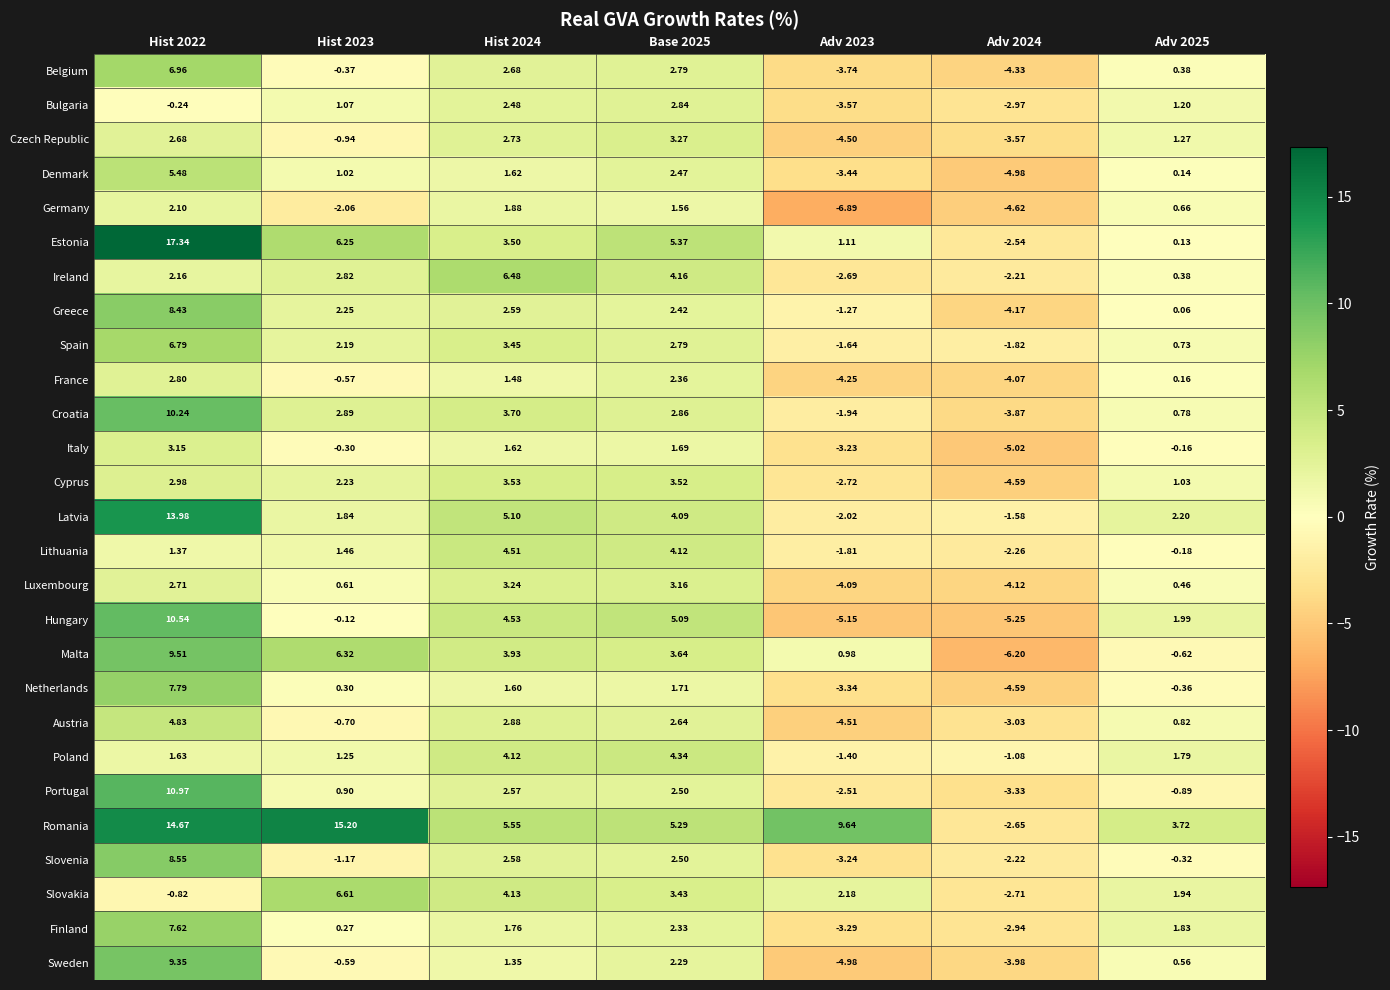

List the series in order of their peak value, highest first.

Estonia, Romania, Latvia, Portugal, Hungary, Croatia, Malta, Sweden, Slovenia, Greece, Netherlands, Finland, Belgium, Spain, Slovakia, Ireland, Denmark, Austria, Lithuania, Poland, Cyprus, Czech Republic, Luxembourg, Italy, Bulgaria, France, Germany